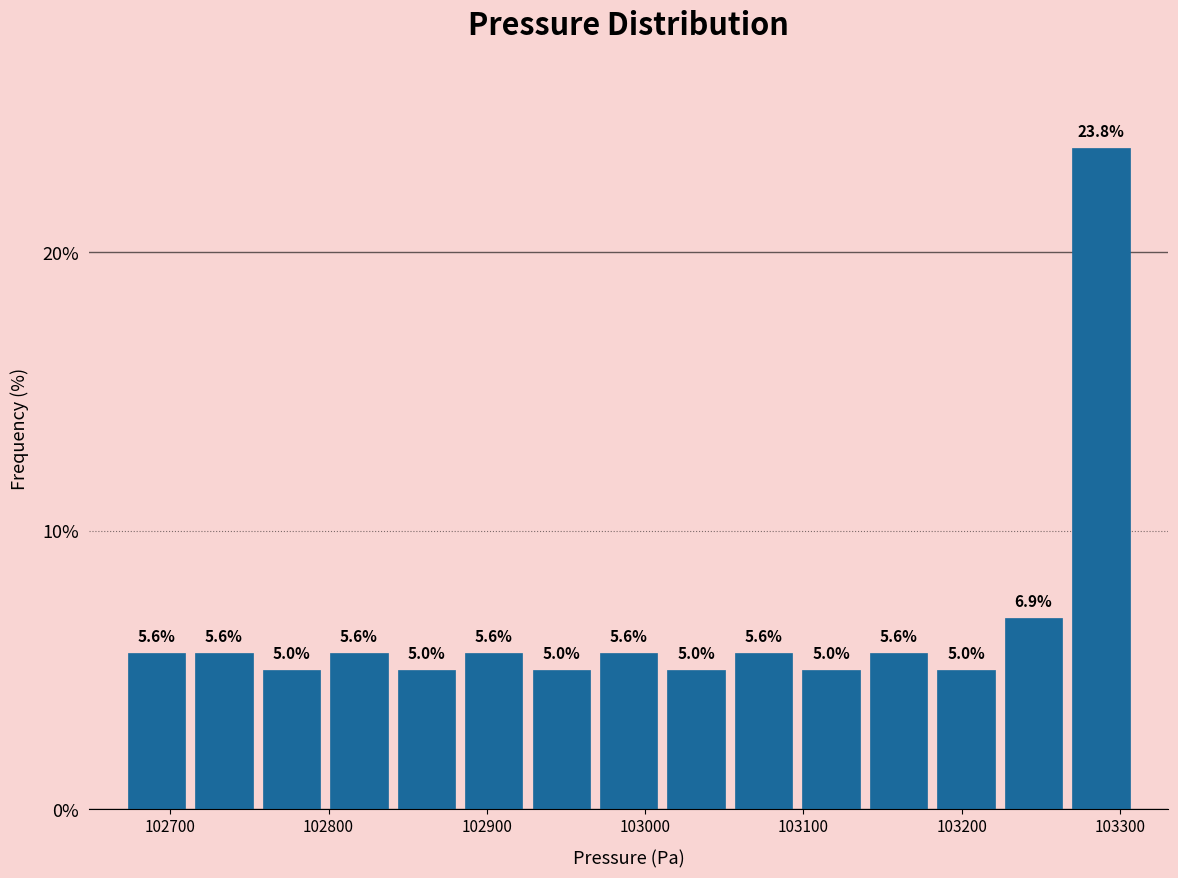

Which range on the x-axis has the tallest bar?

103270 to 103310